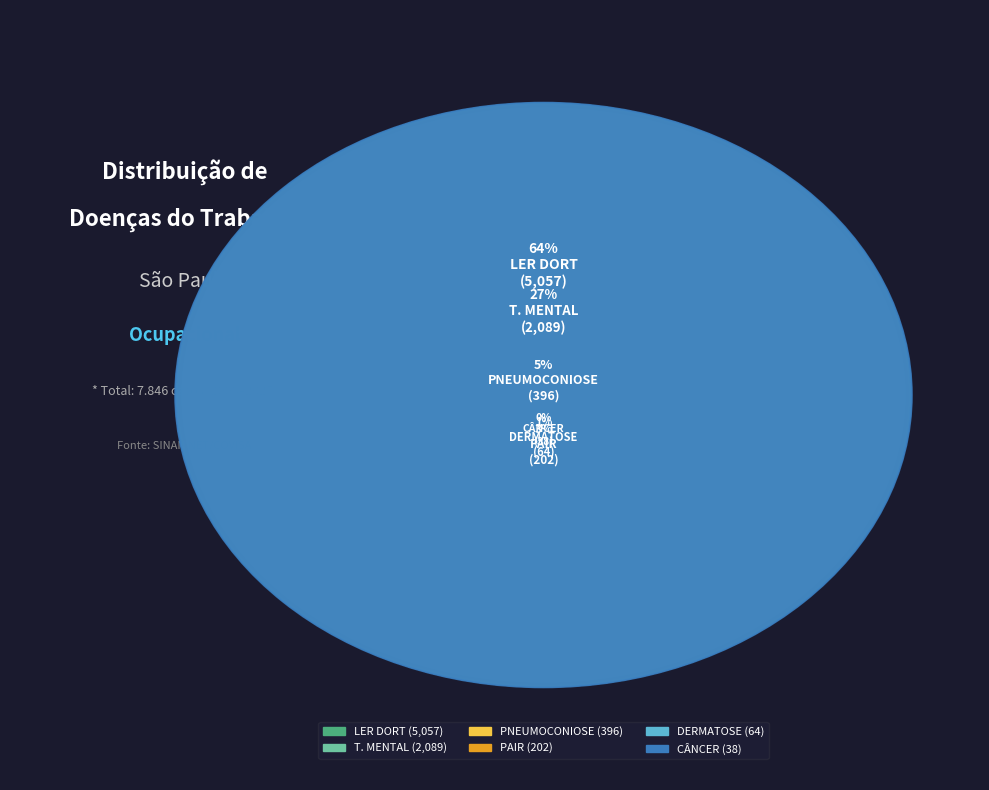

Which category accounts for the majority?

LER DORT